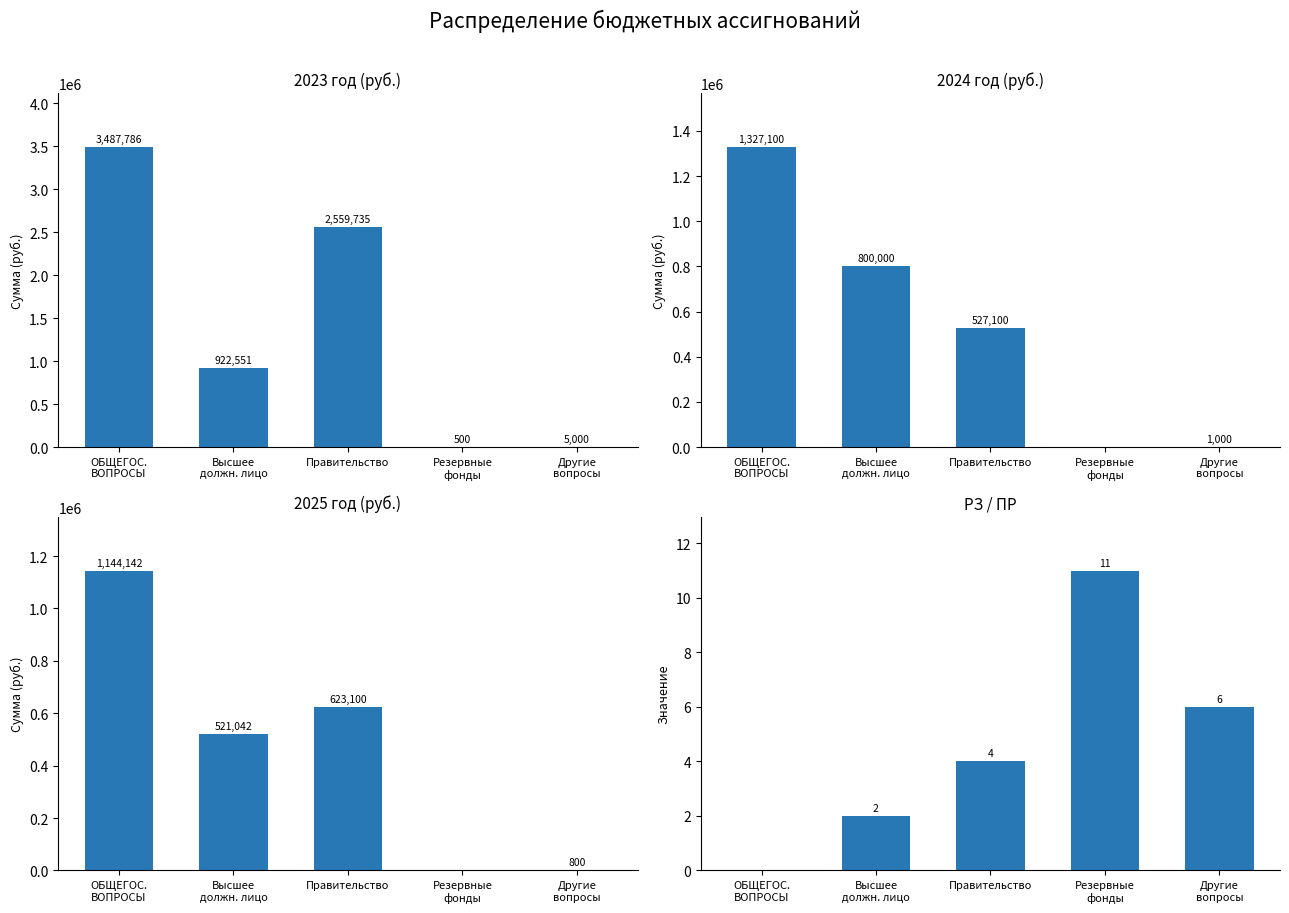

What is the label of the 5th bar from the right?

ОБЩЕГОС.
ВОПРОСЫ